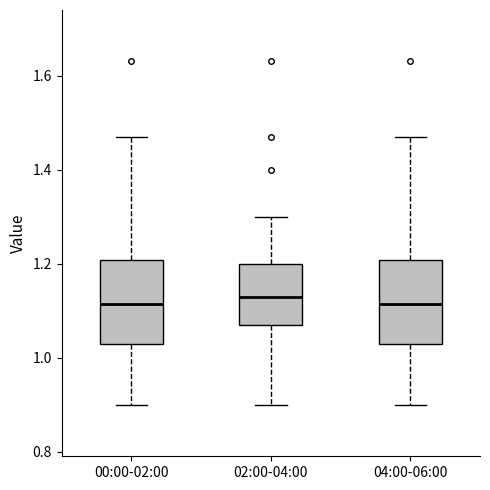

Reading left to right, transcribe this box plot: for each box, give where its median line is, the range the box spans, and where its two whiskers end, as read against the y-axis. The values are not printed on the chart, so give them approximately, as read against the axis.

00:00-02:00: median 1.12, box 1.04 to 1.20, whiskers 0.90 to 1.48
02:00-04:00: median 1.14, box 1.08 to 1.20, whiskers 0.90 to 1.30
04:00-06:00: median 1.12, box 1.04 to 1.20, whiskers 0.90 to 1.48